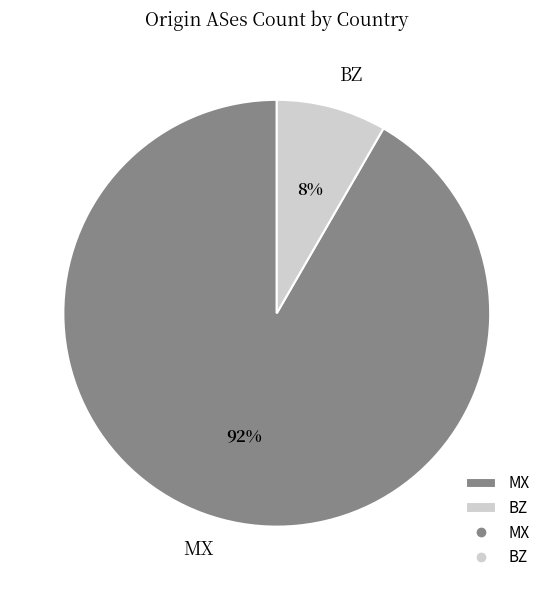

How many segments does this pie chart have?

2